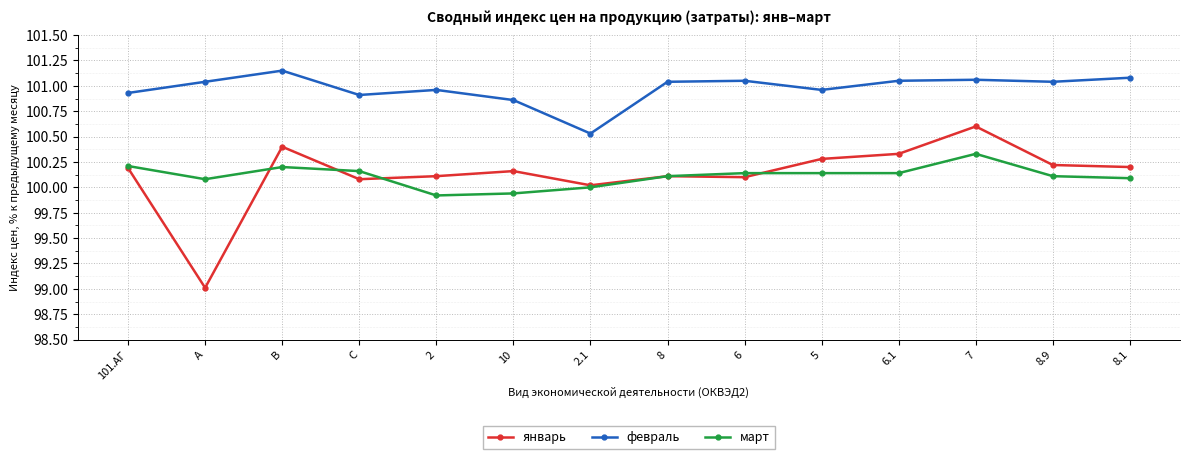

Where is the first local maximum for январь?

B